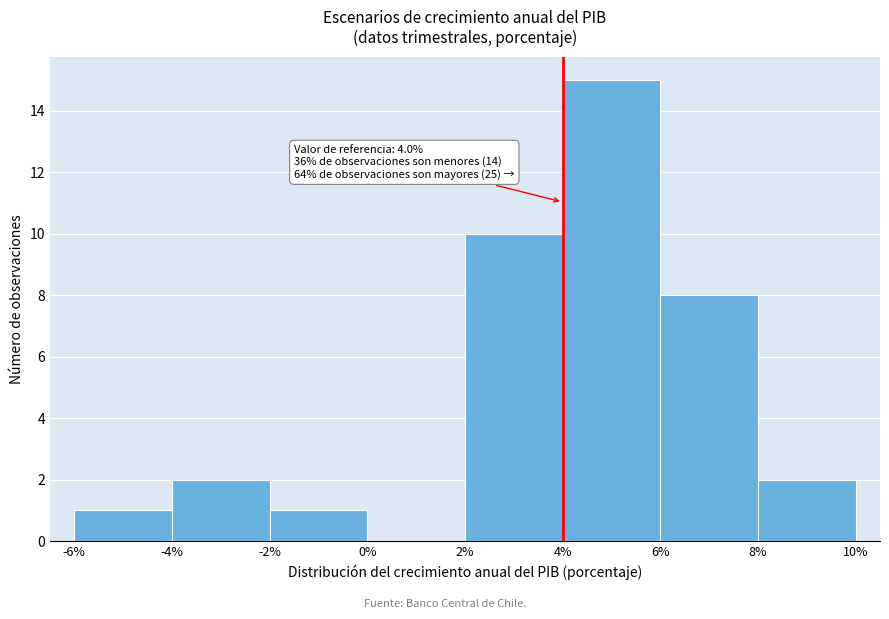

Over which range of the x-axis is the bar tallest?

4% to 6%